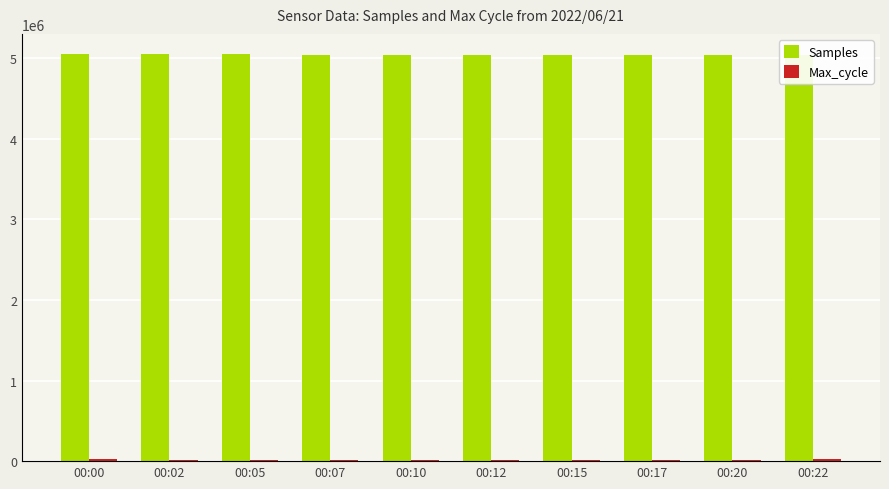

How many data points in Max_cycle are above 19971?

4